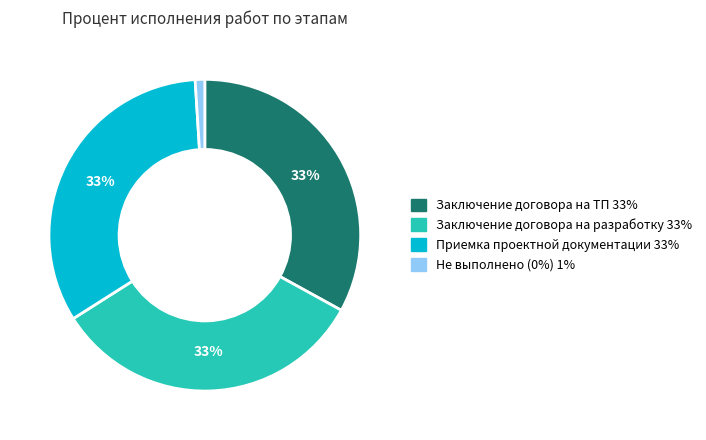

Is there any slice that represents more than half of the pie?

No